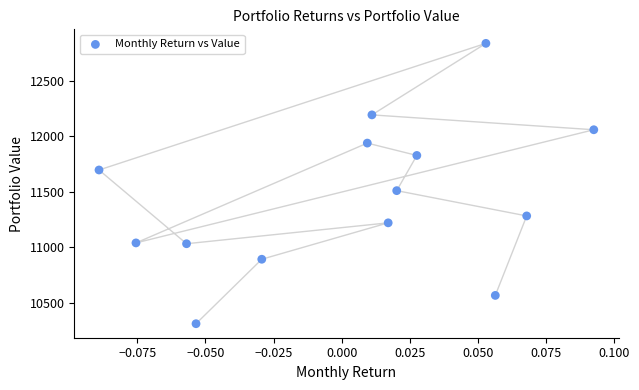

What Y value in the scatter plot is closest to 11574?

11510.5